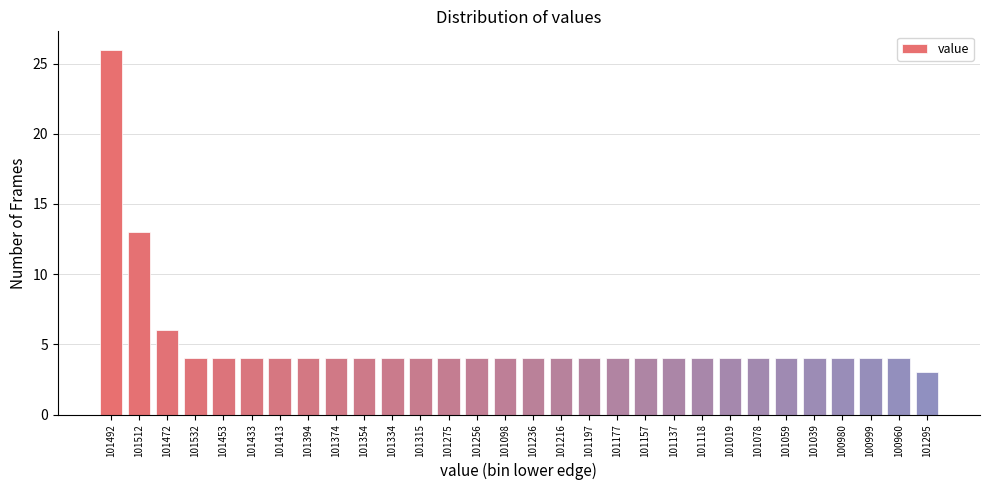

Reading right to left, transcribe all the data shown in this chart.

101295=3	100960=4	100999=4	100980=4	101039=4	101059=4	101078=4	101019=4	101118=4	101137=4	101157=4	101177=4	101197=4	101216=4	101236=4	101098=4	101256=4	101275=4	101315=4	101334=4	101354=4	101374=4	101394=4	101413=4	101433=4	101453=4	101532=4	101472=6	101512=13	101492=26